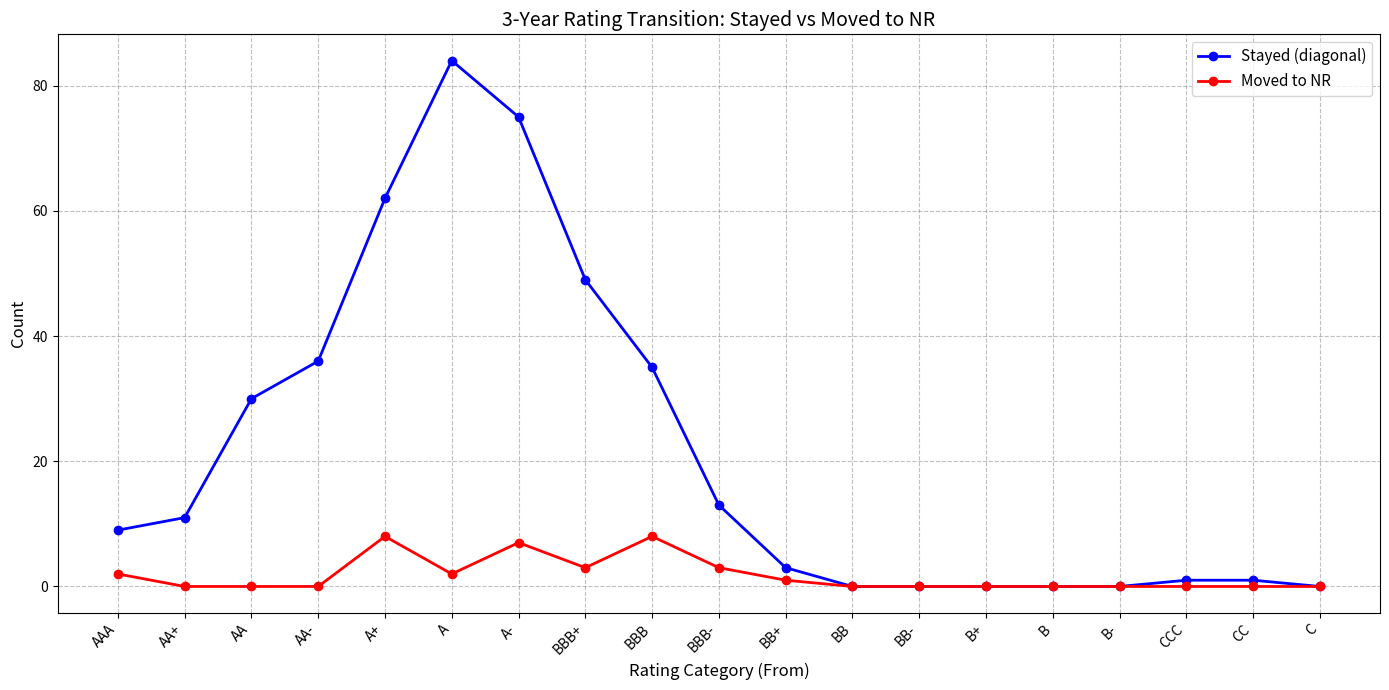

The value of Moved to NR at A+ is 8. True or false?

True